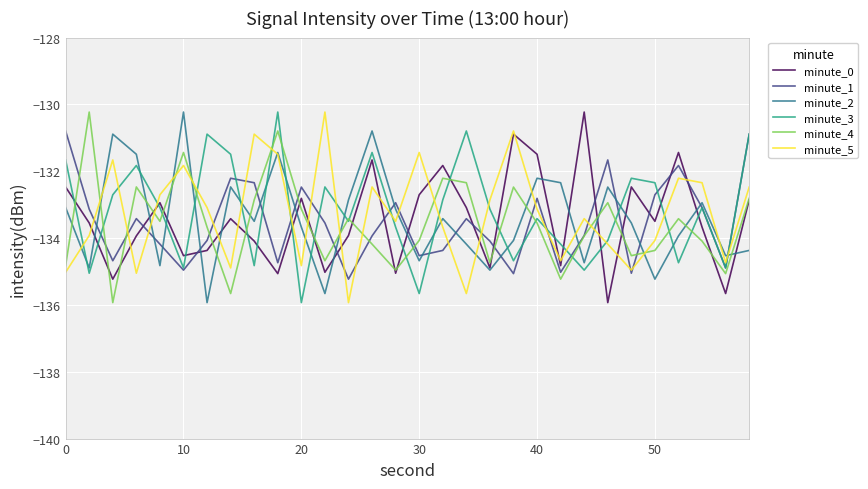

What is the maximum value for minute_3?

-130.2